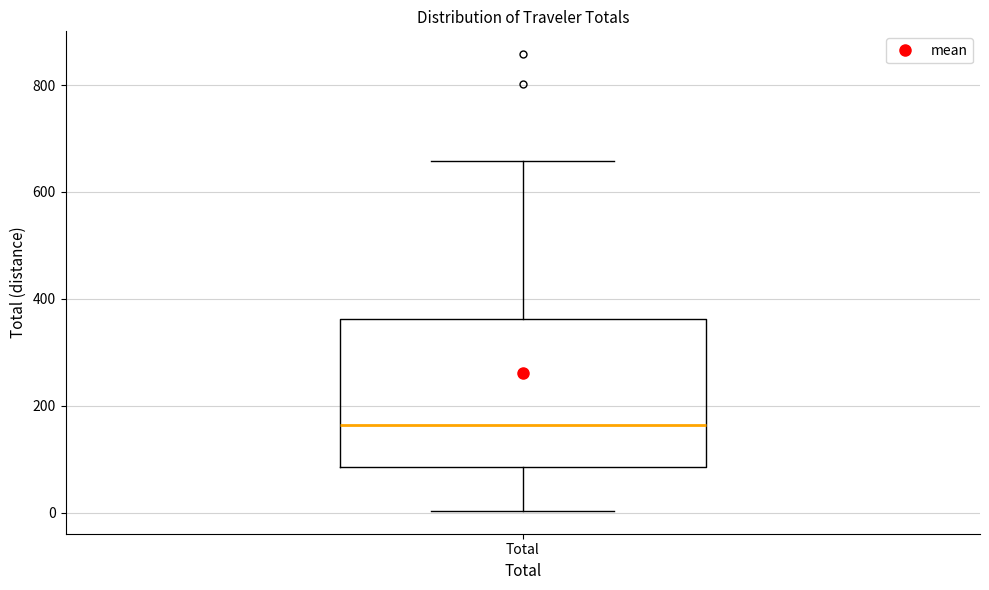

Transcribe this box plot: give where the median line is, the range the box spans, and where the two whiskers end, as read against the y-axis. The values are not printed on the chart, so give them approximately, as read against the axis.

median 160, box 80 to 360, whiskers 0 to 660